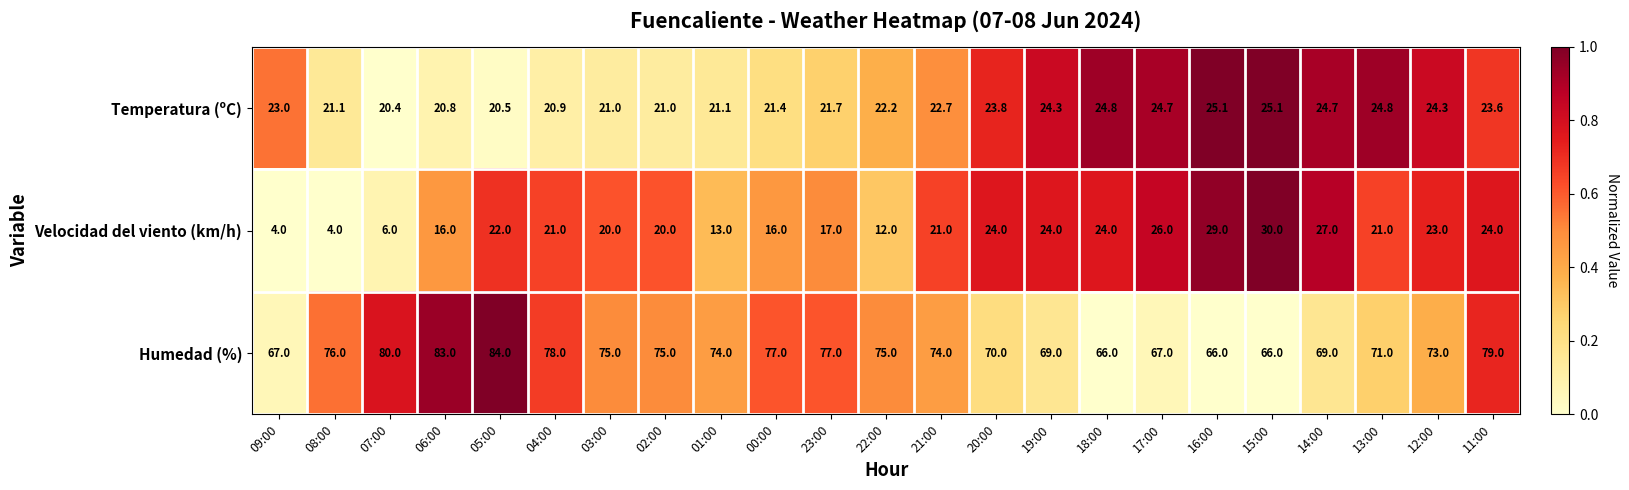

What is the spread (max minus min) of values at 04:00?

57.1